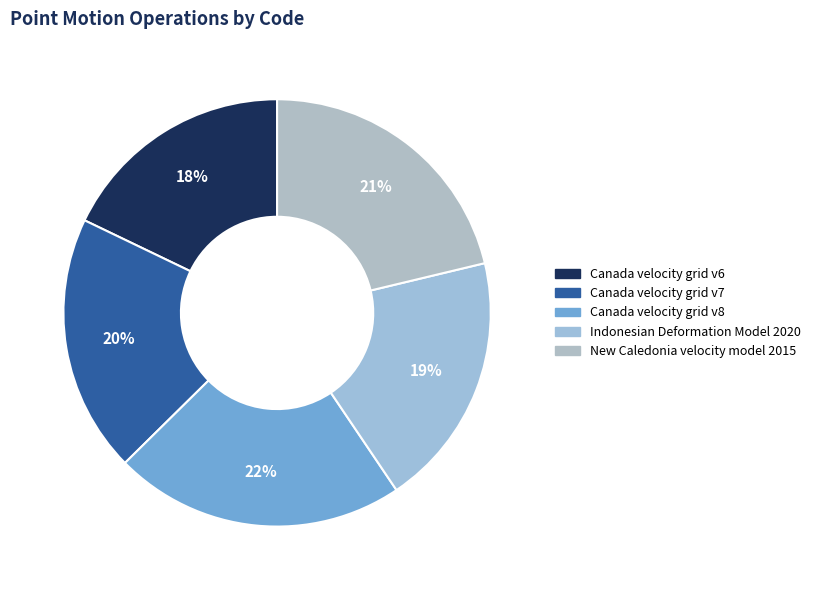

Is Canada velocity grid v6 the majority of the pie?

No